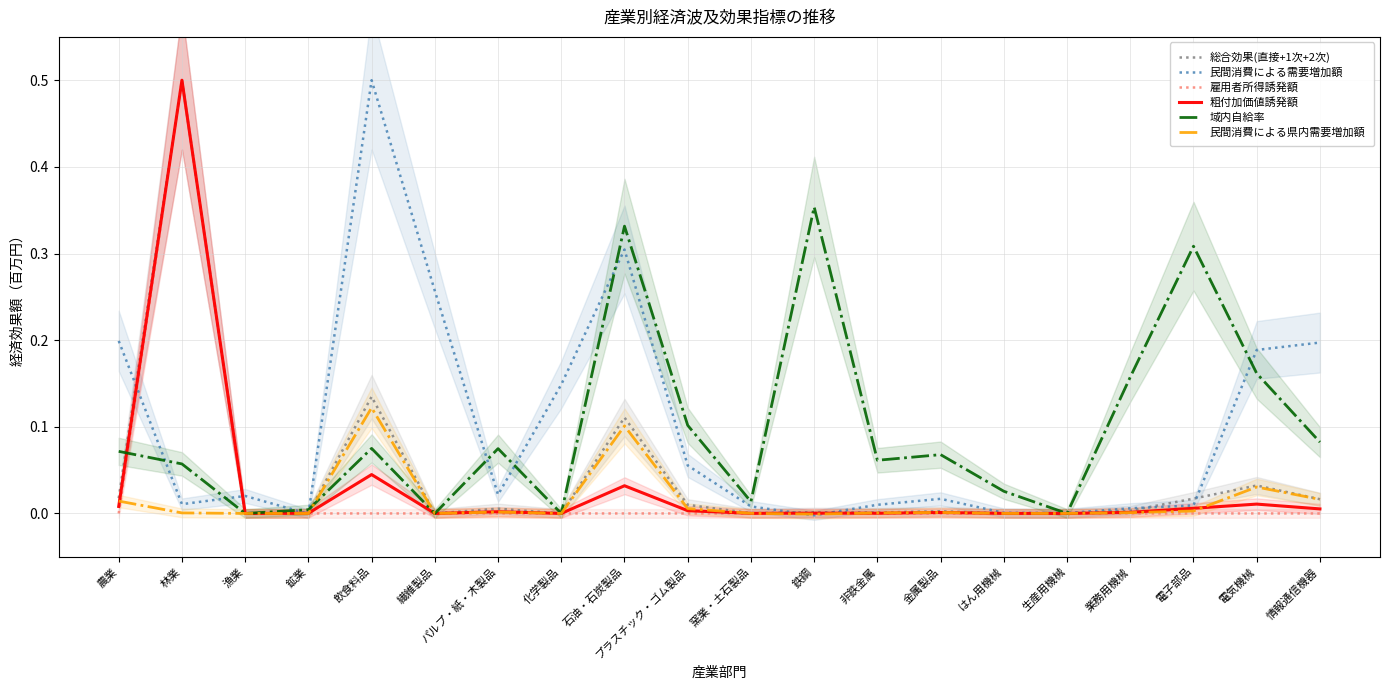

How many lines are shown in the chart?

6